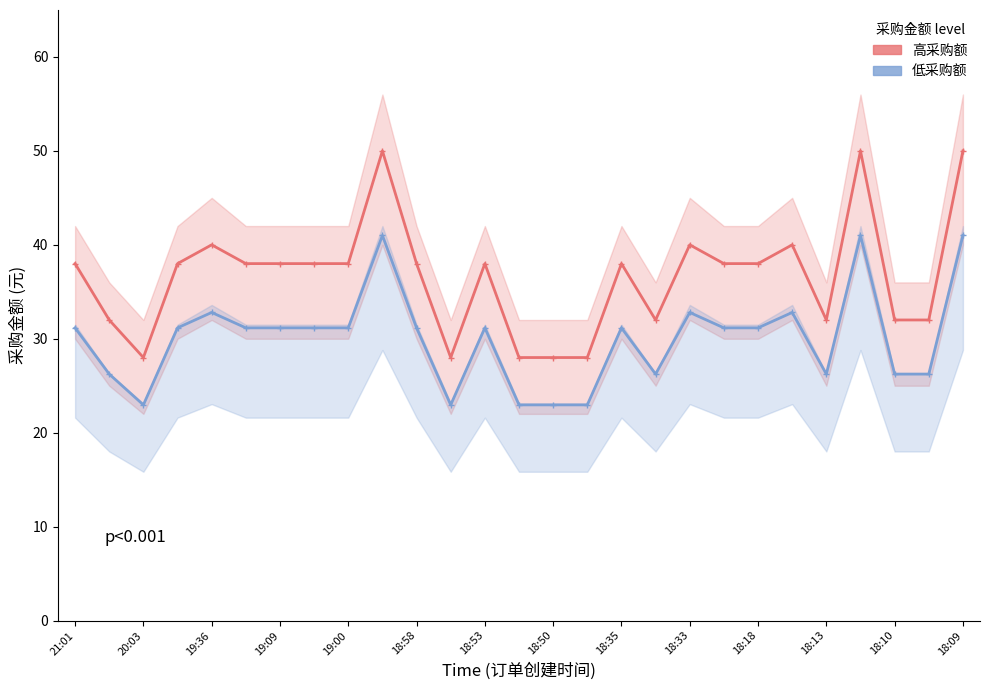

True or false: 高采购额 and 低采购额 intersect in this chart.

False